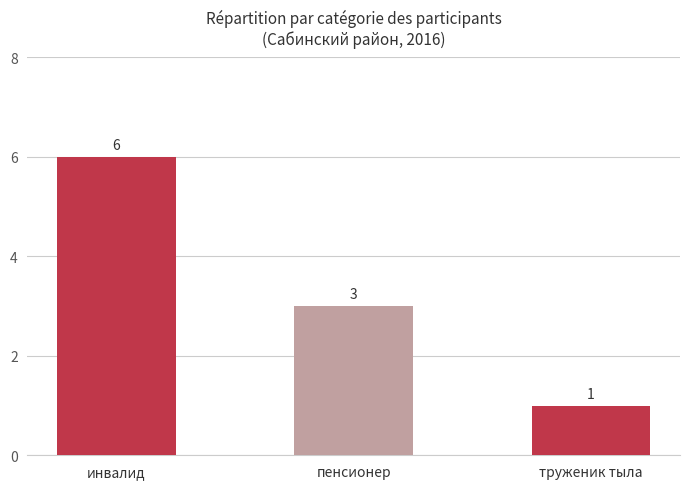

What is the average value?

3